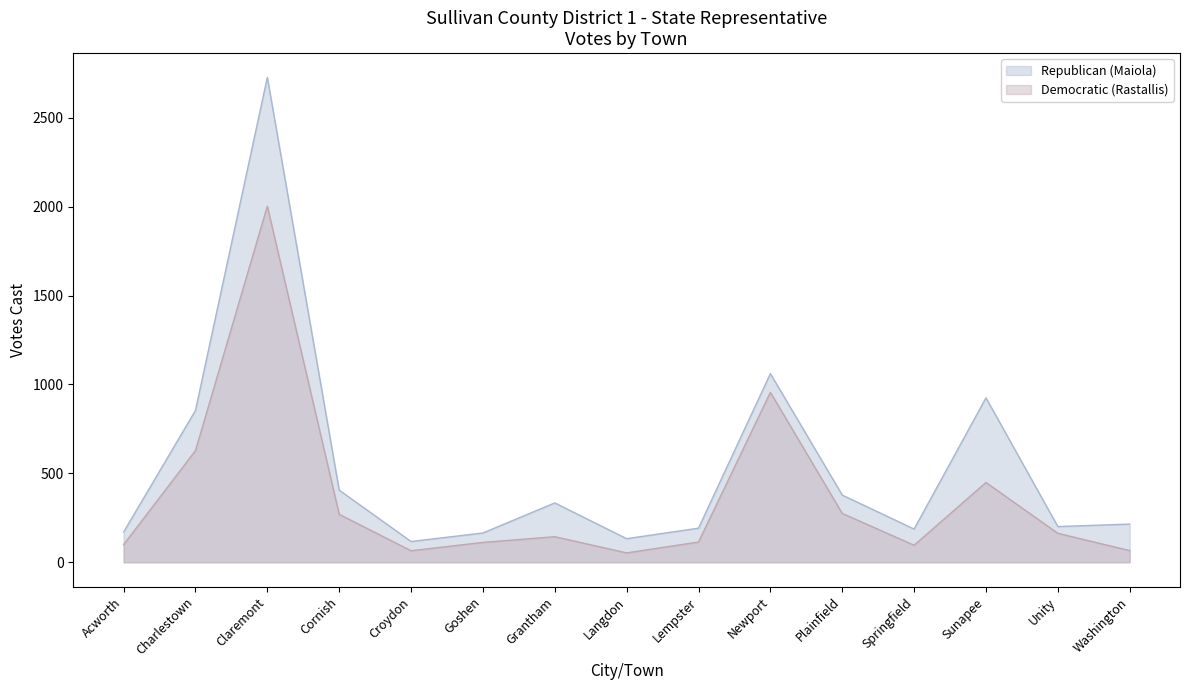

True or false: Democratic (Rastallis) has more than 0 points higher than both neighbors.

True